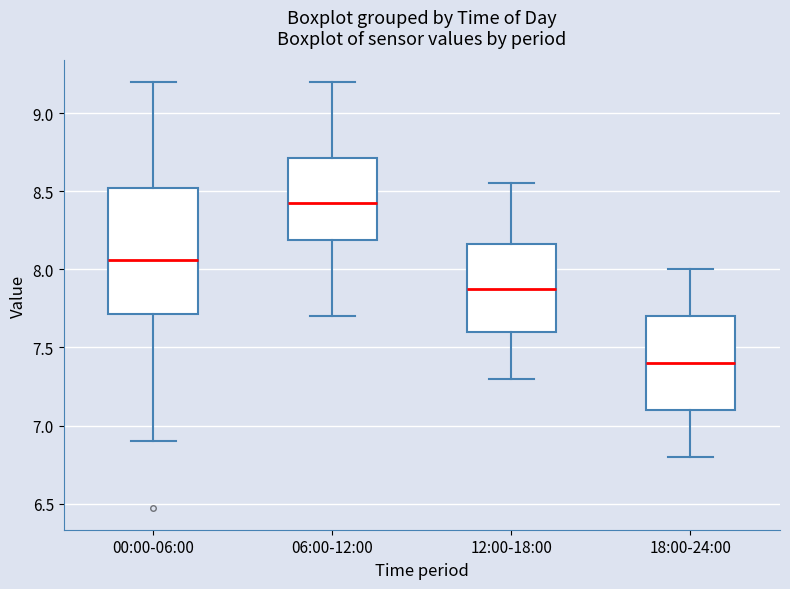

Reading left to right, transcribe this box plot: for each box, give where its median line is, the range the box spans, and where its two whiskers end, as read against the y-axis. The values are not printed on the chart, so give them approximately, as read against the axis.

00:00-06:00: median 8.05, box 7.70 to 8.50, whiskers 6.90 to 9.20
06:00-12:00: median 8.45, box 8.20 to 8.70, whiskers 7.70 to 9.20
12:00-18:00: median 7.90, box 7.60 to 8.15, whiskers 7.30 to 8.55
18:00-24:00: median 7.40, box 7.10 to 7.70, whiskers 6.80 to 8.00